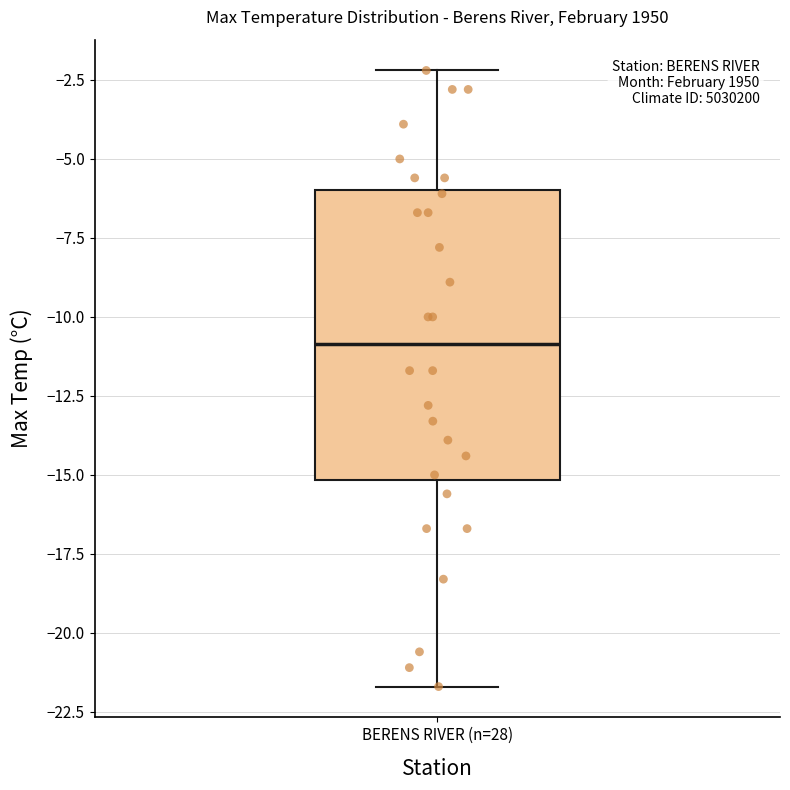

Read this box plot against the y-axis: the position of the median line, the range covered by the box, and the ends of both whiskers. The values are not printed on the chart, so give them approximately, as read against the axis.

median -11.0, box -15.0 to -6.0, whiskers -21.5 to -2.0